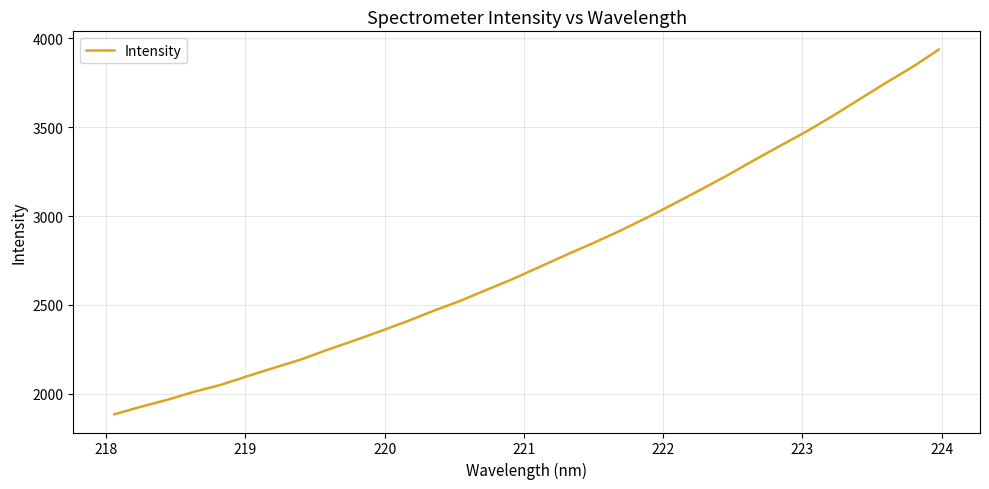

How many values are below 2715?

16